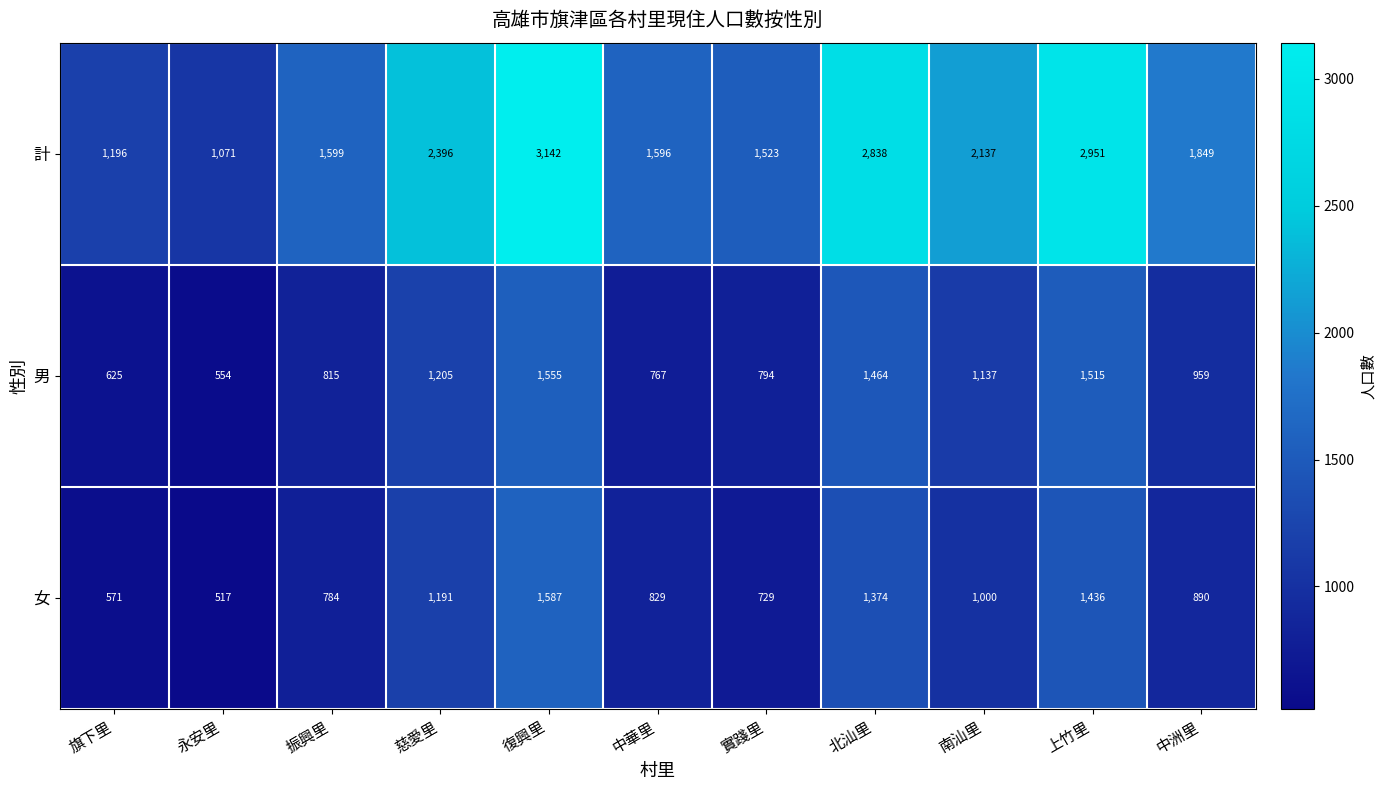

How many categories are shown in the chart?

11